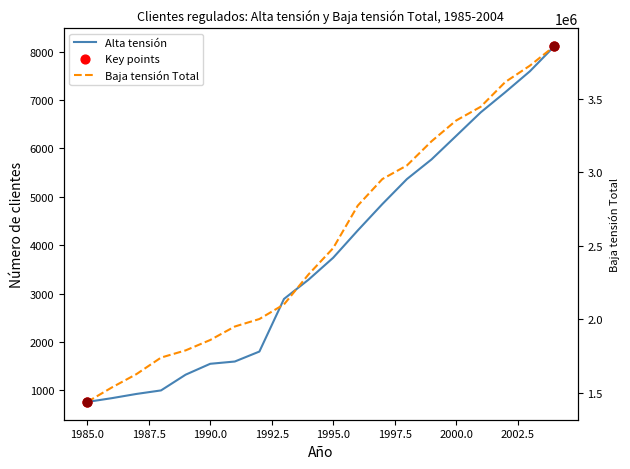

What are all the series names shown in the legend?

Alta tensión, Baja tensión Total